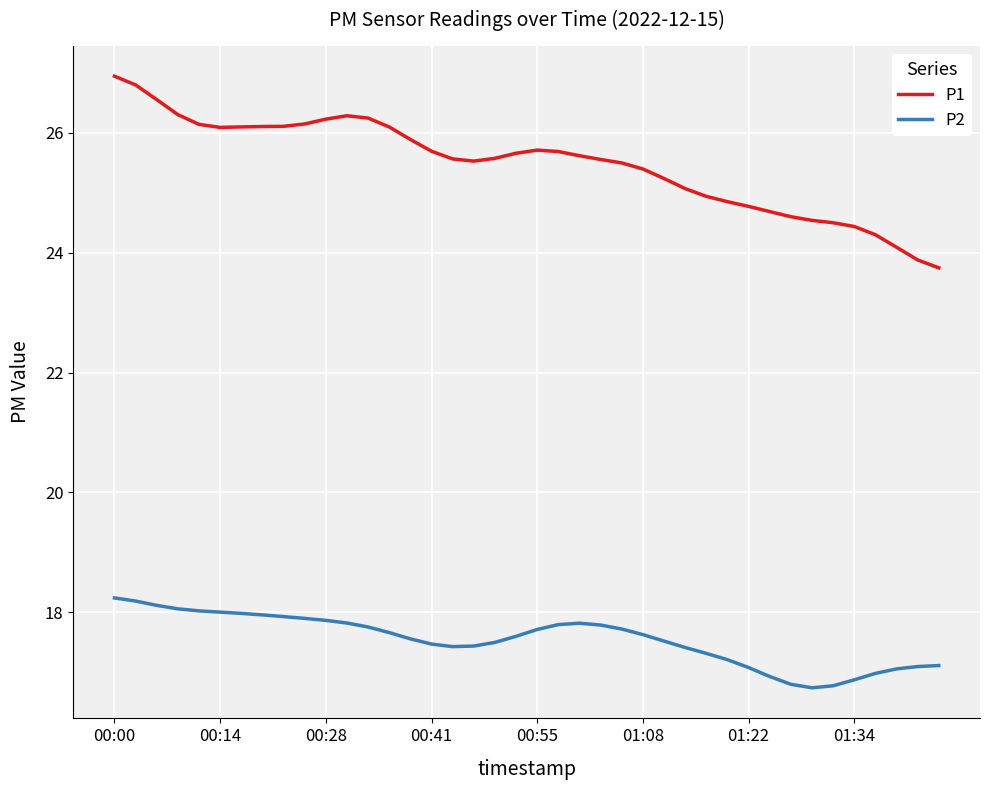

Which series has the widest spread of values?

P1